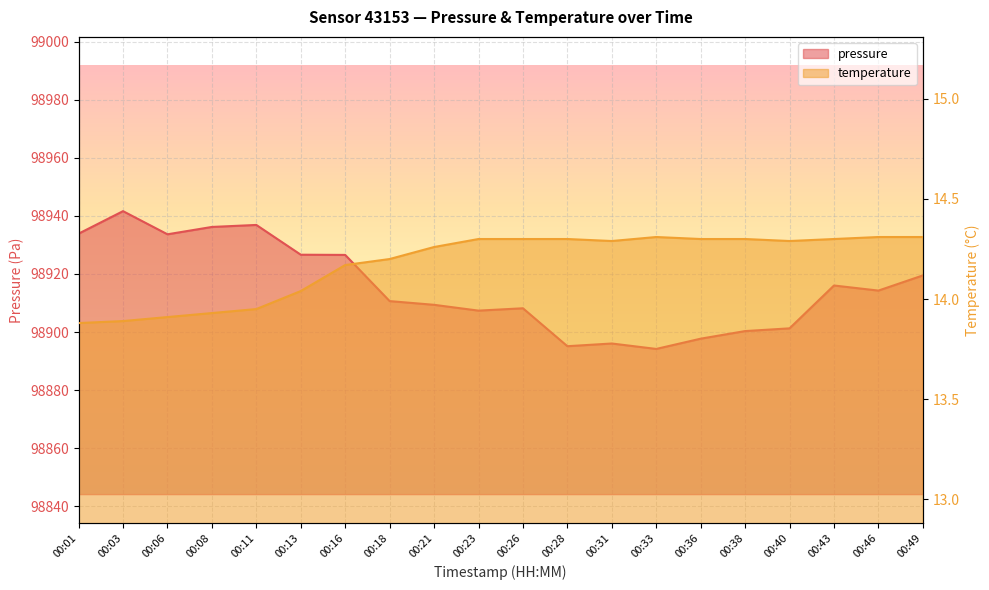

Is the value of pressure at 00:13 greater than the value of temperature at 00:49?

Yes